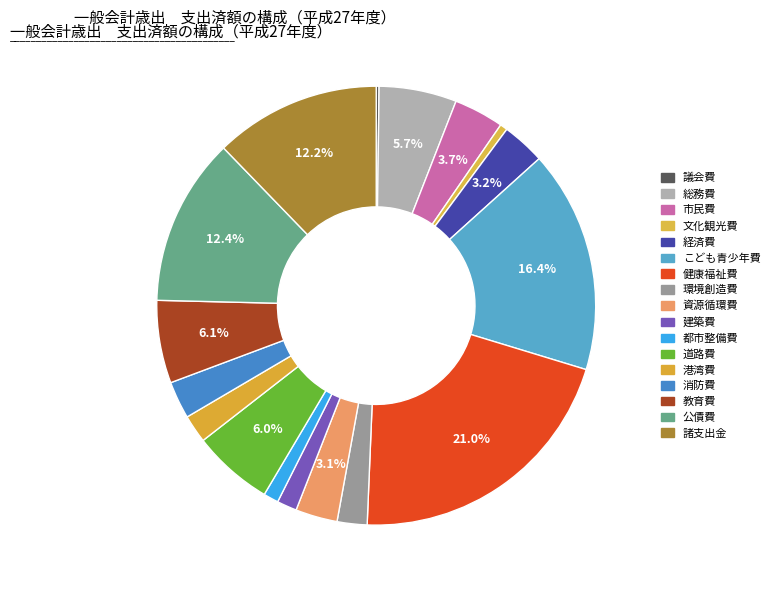

What is the change in value from 経済費 to 教育費?

+43637327.2